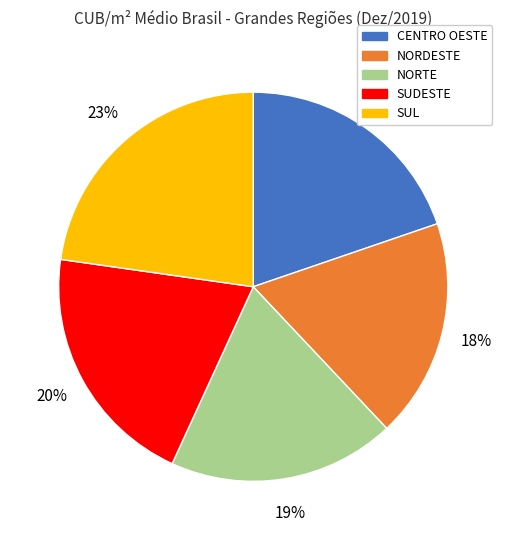

To the nearest percent, what is the difference between the largest and smallest slice percentages?

5%